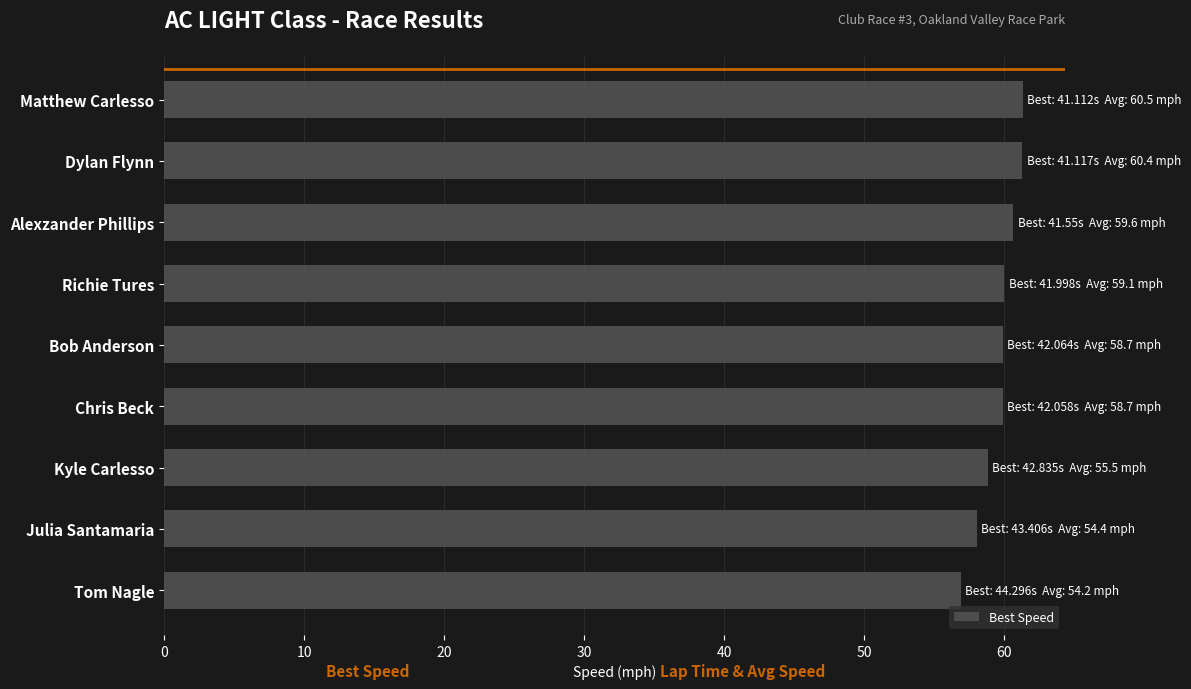

True or false: the data shows 83.4 at Kyle Carlesso.

False